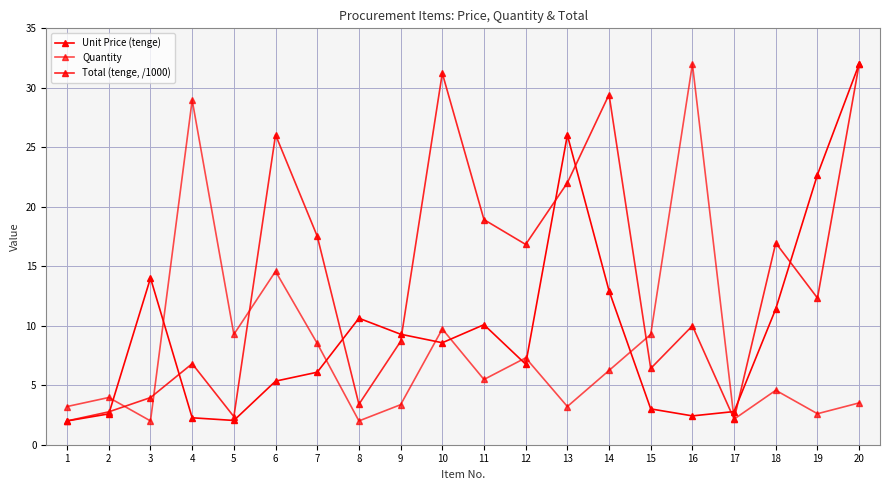

In Total (tenge, /1000), how many points are lower than both neighbors (excluding endpoints)?

6